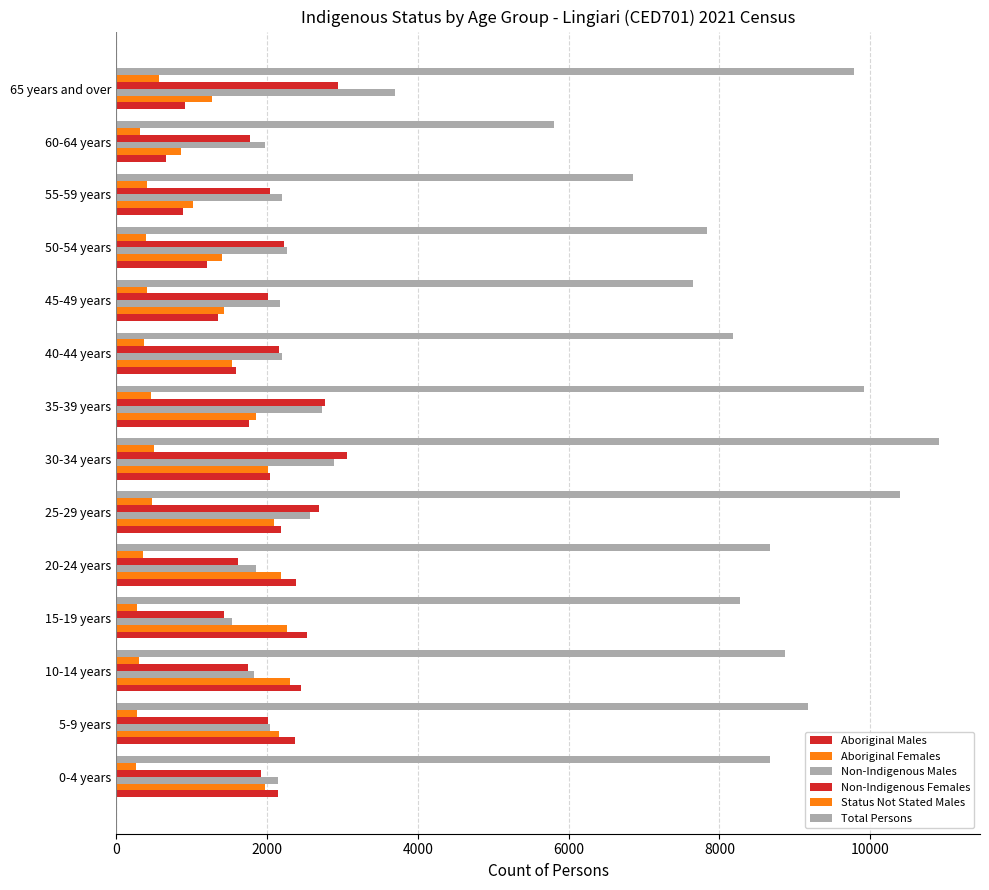

How many data points does each series have?

14